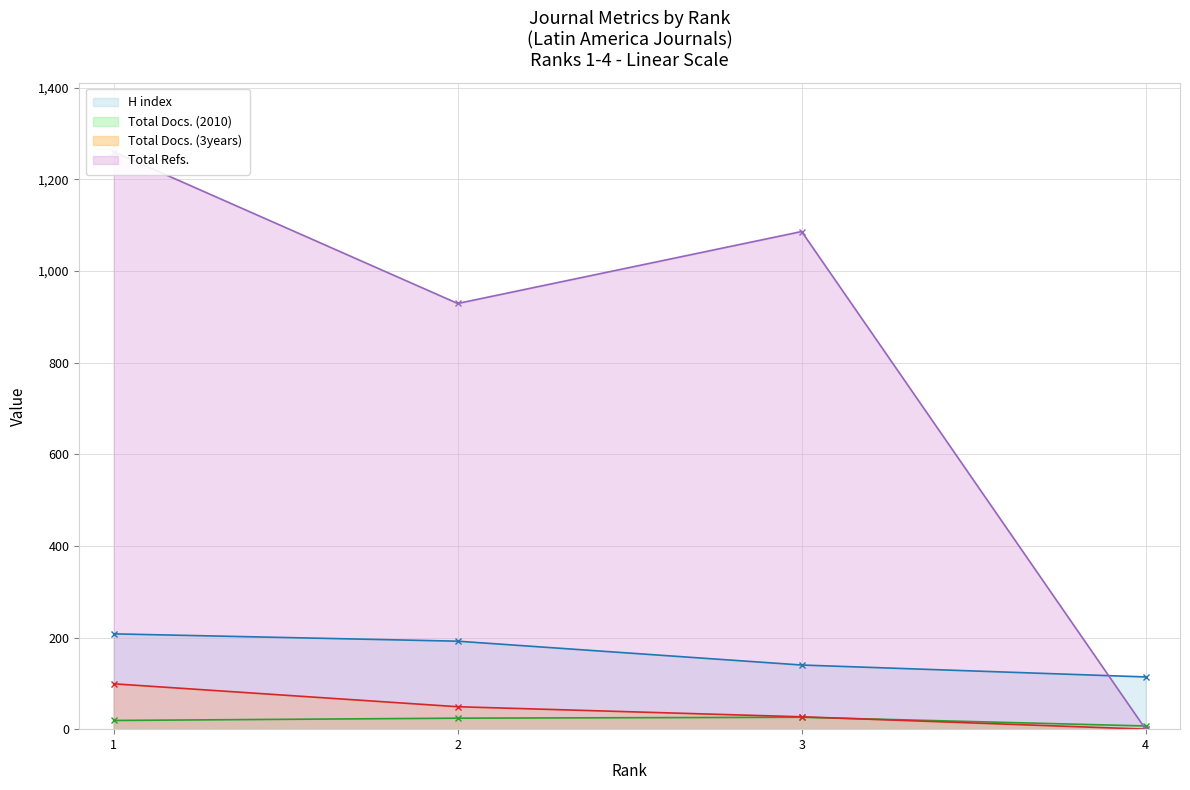

Rank the categories by Total Docs. (3years) value from lowest to highest.

4, 3, 2, 1